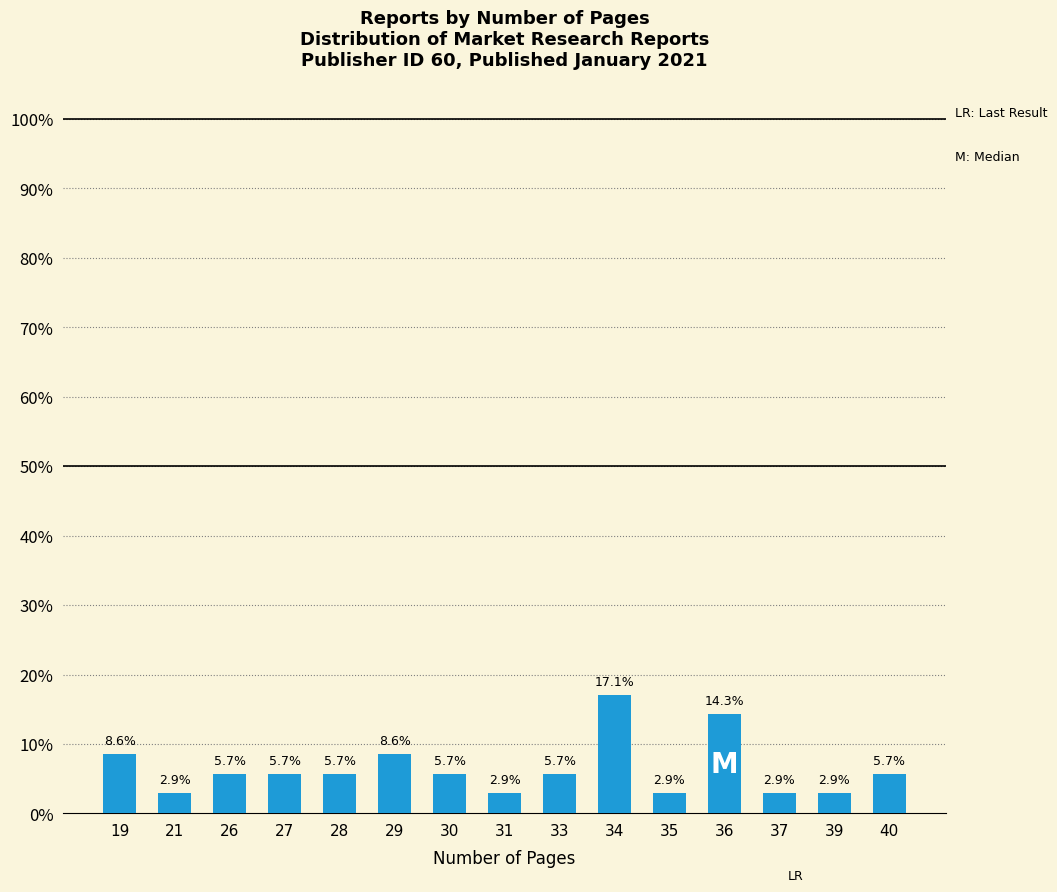

The value at 29 is 14.2. True or false?

False